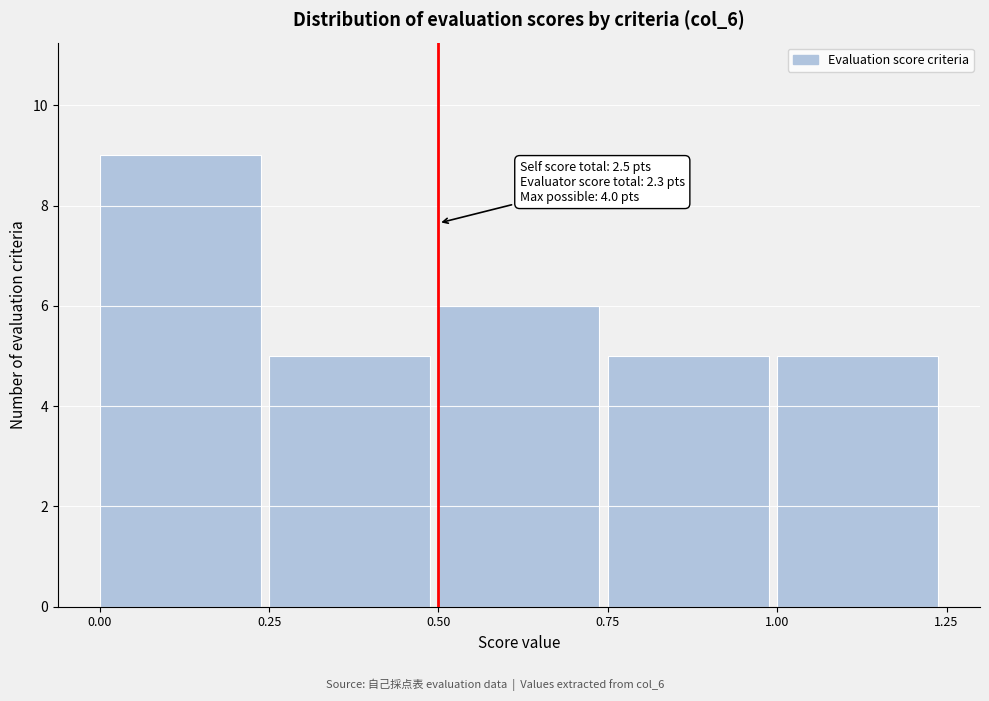

Which range on the x-axis has the tallest bar?

0.00 to 0.25